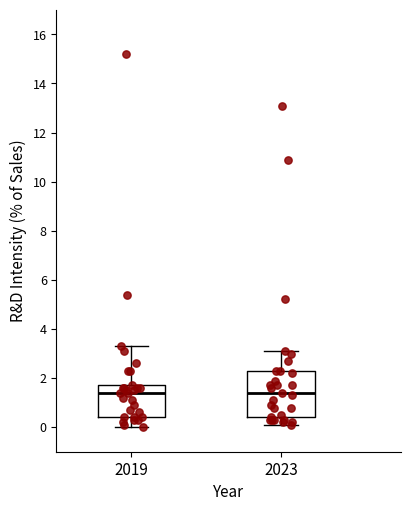

Which box is the tallest, from its lower edge to its upper edge?

2023